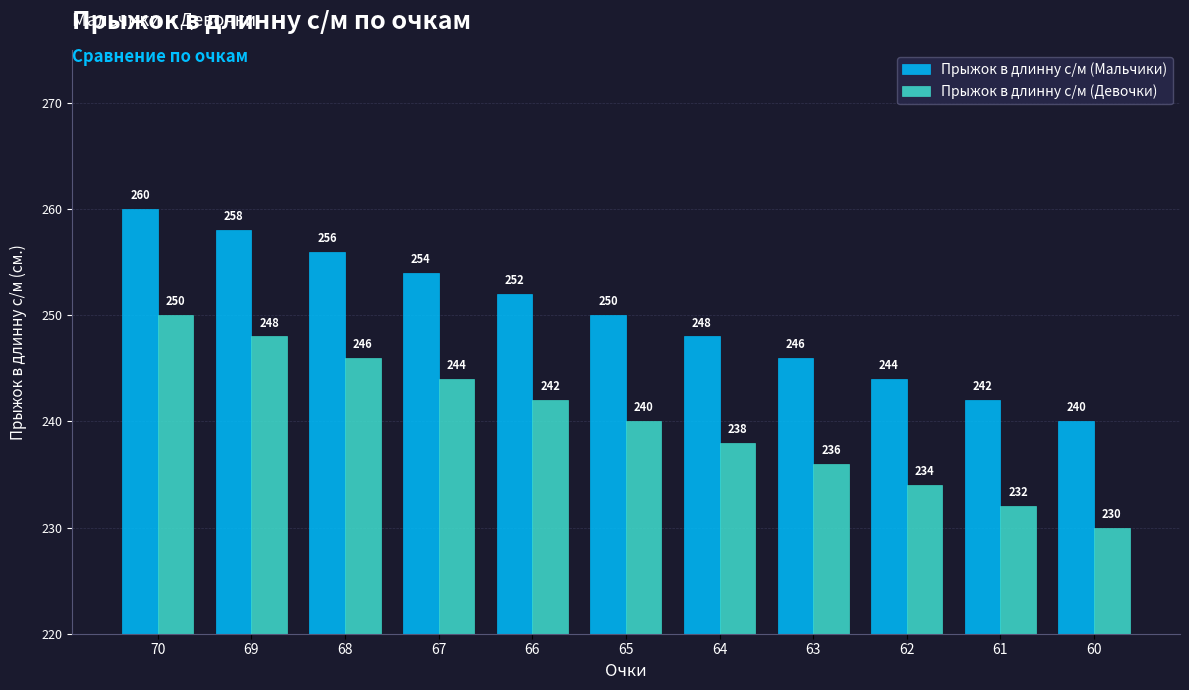

Which category has the highest value in the Прыжок в длинну с/м (Мальчики) series?

70